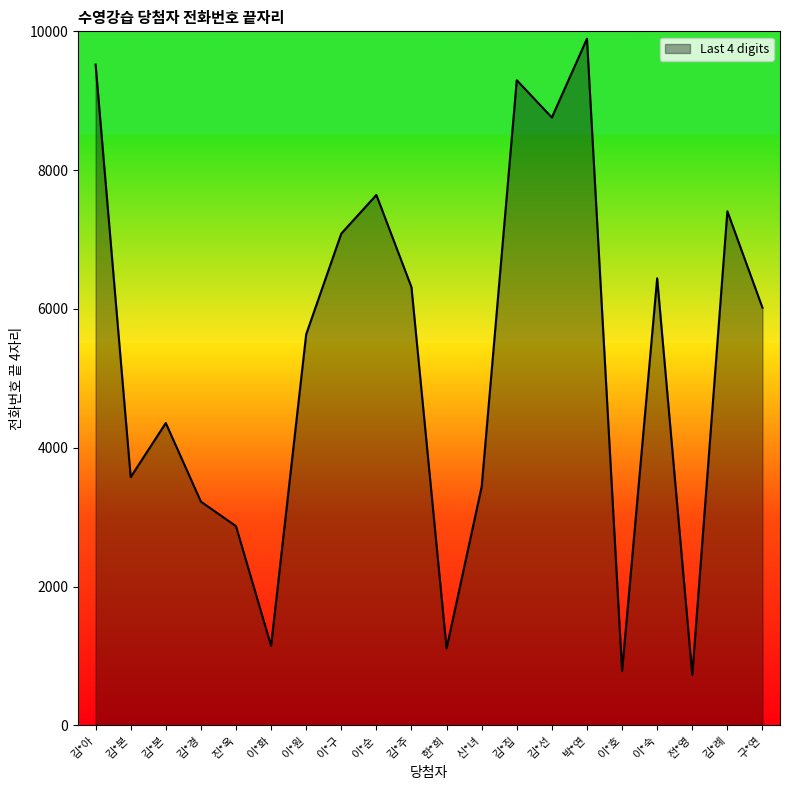

At which label does the data first exceed 6018?

김*아